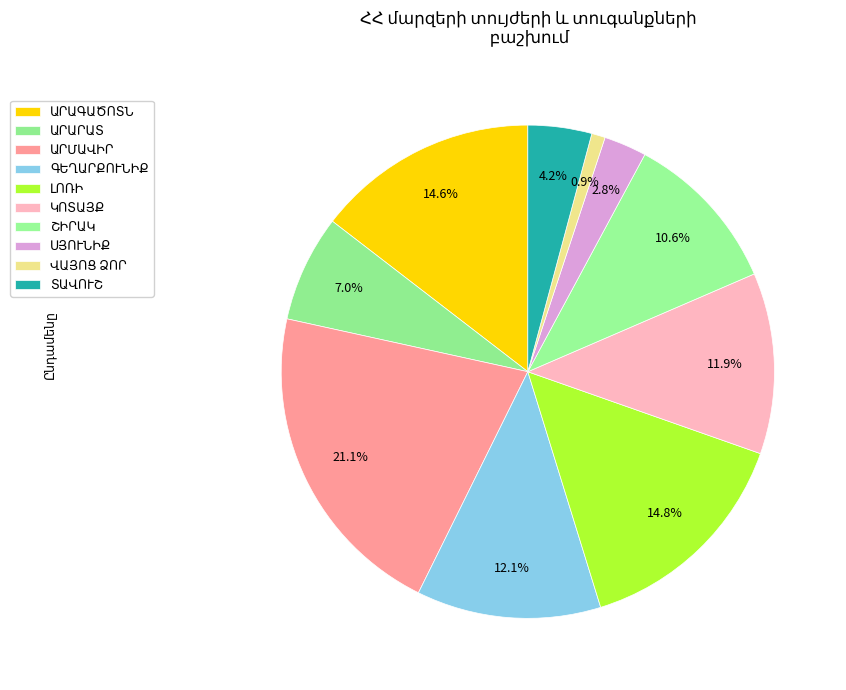

How many slices are in this pie chart?

10